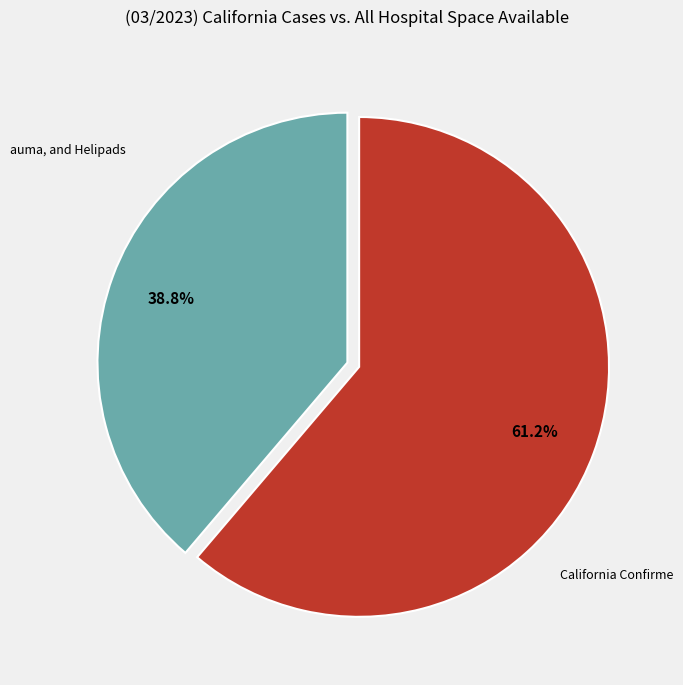

How many slices are in this pie chart?

2